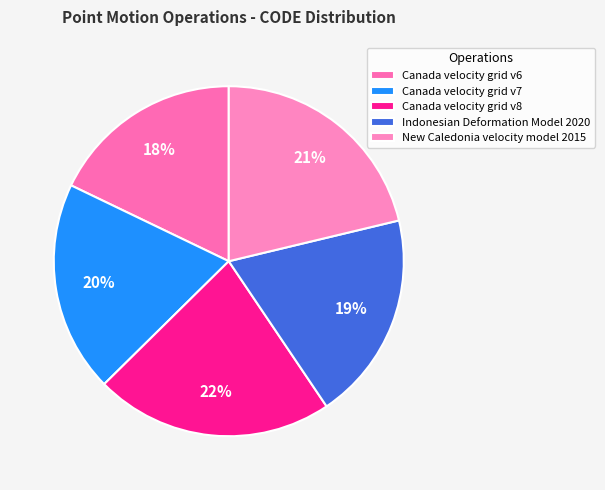

Is it true that Indonesian Deformation Model 2020 is 28% of the pie?

False